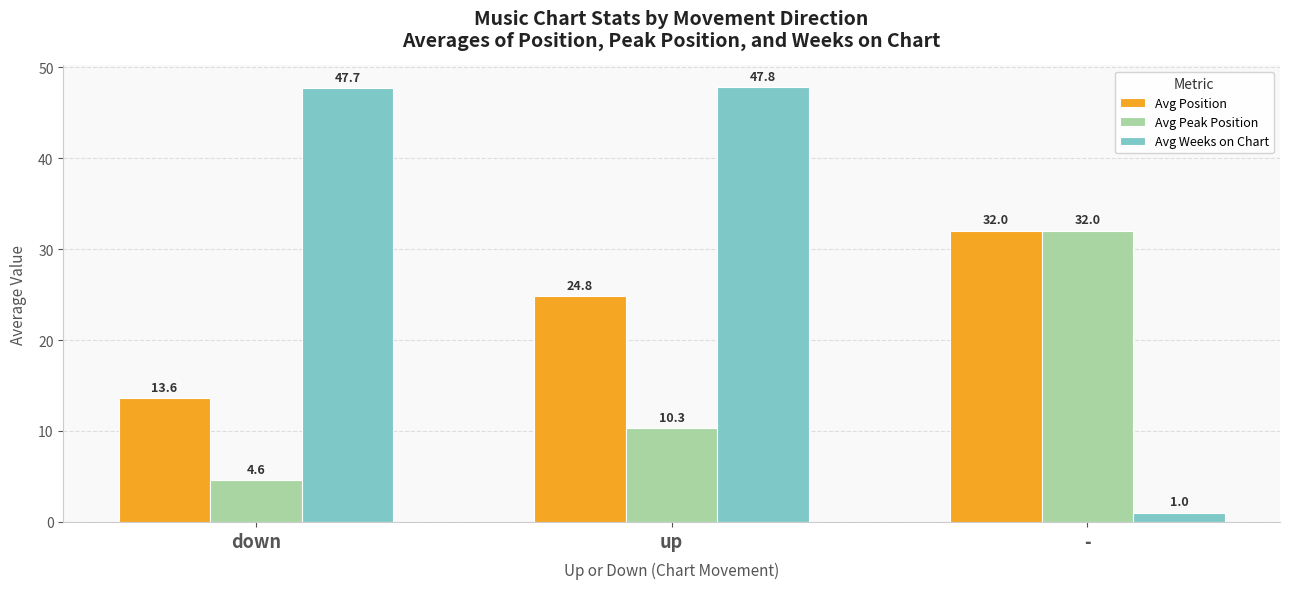

Which series has the largest total across all categories?

Avg Weeks on Chart